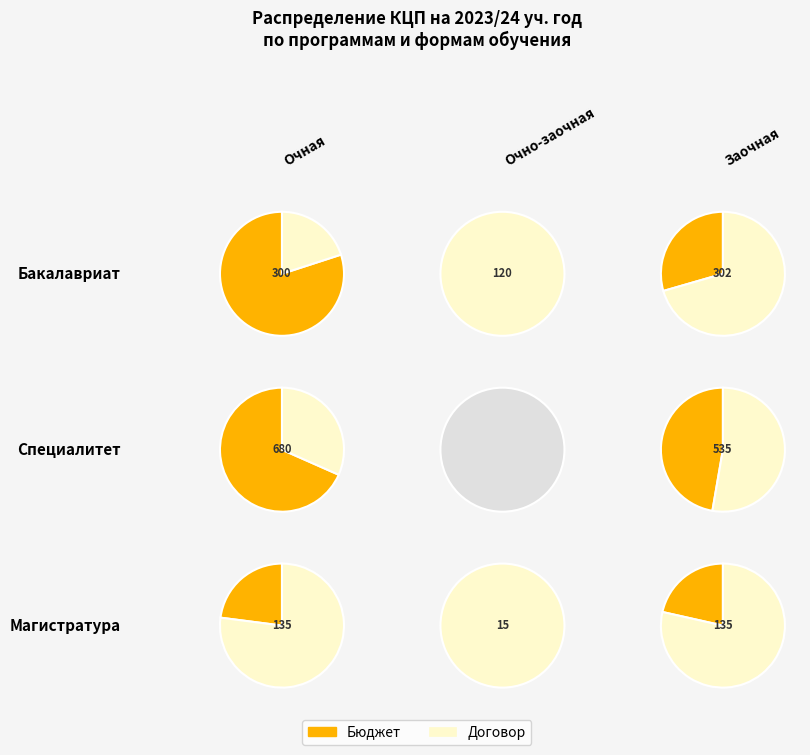

To the nearest percent, what percentage of the pie is Бакалавриат?

32%